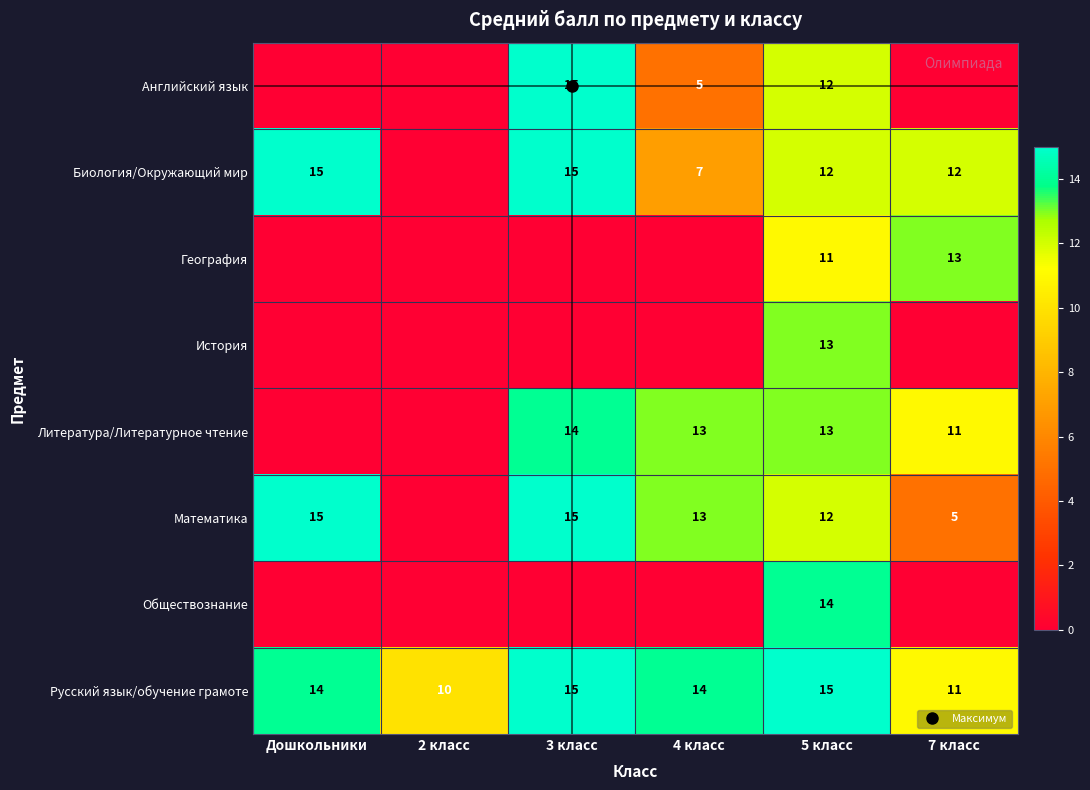

What is the difference between the maximum and minimum values in the Биология/Окружающий мир series?

15